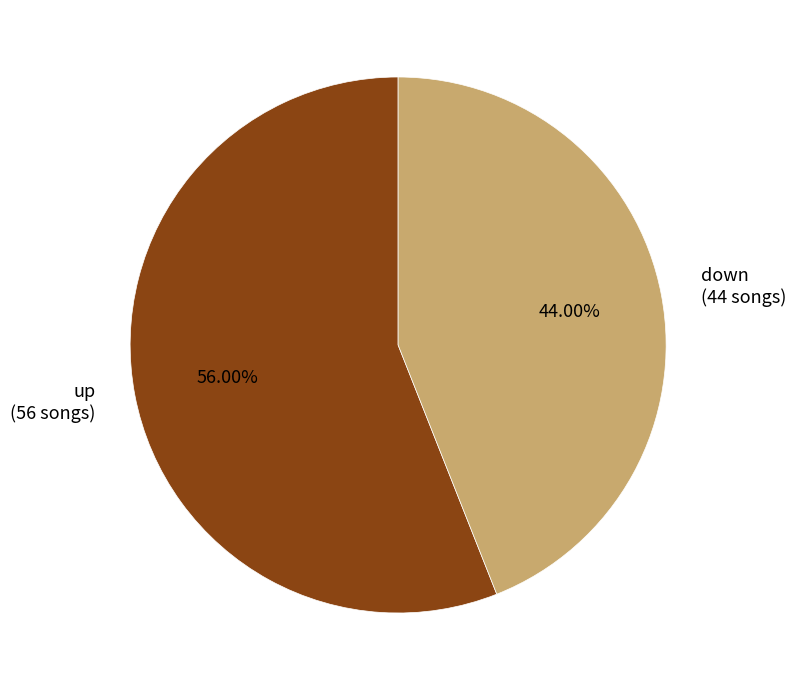

How many segments does this pie chart have?

2